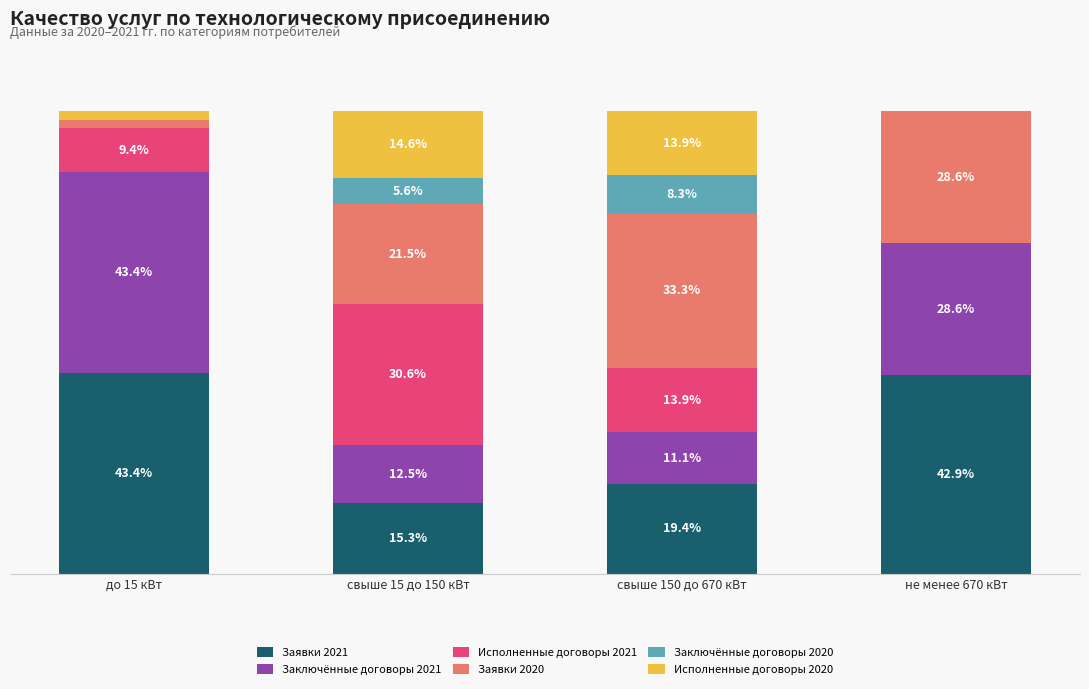

Which category has the highest value in the Заявки 2021 series?

до 15 кВт